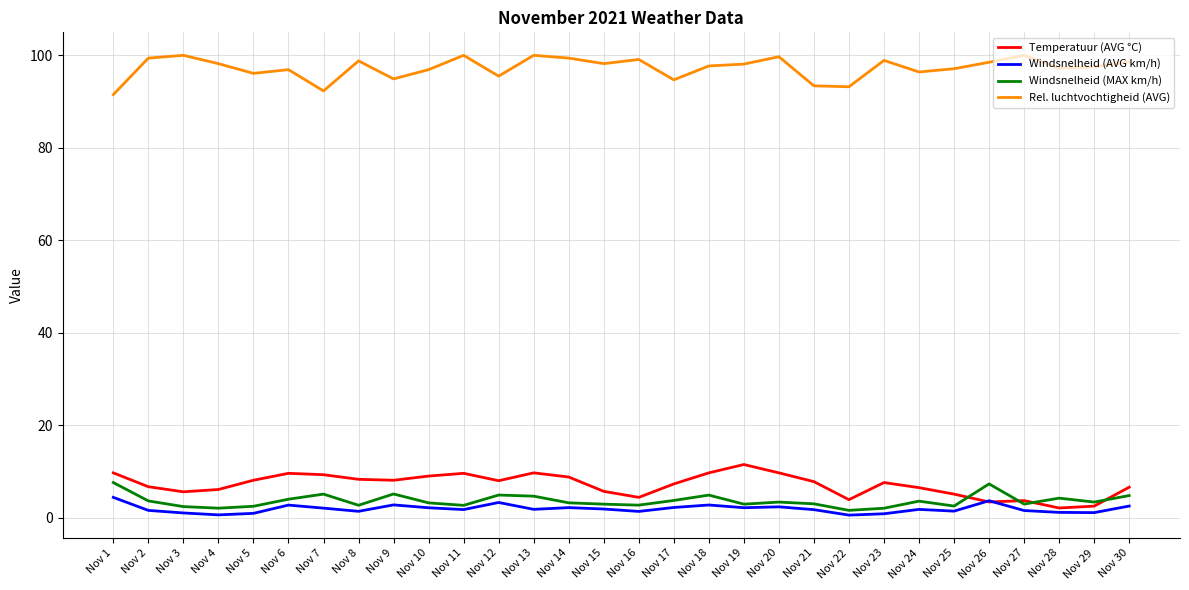

How many lines are shown in the chart?

4